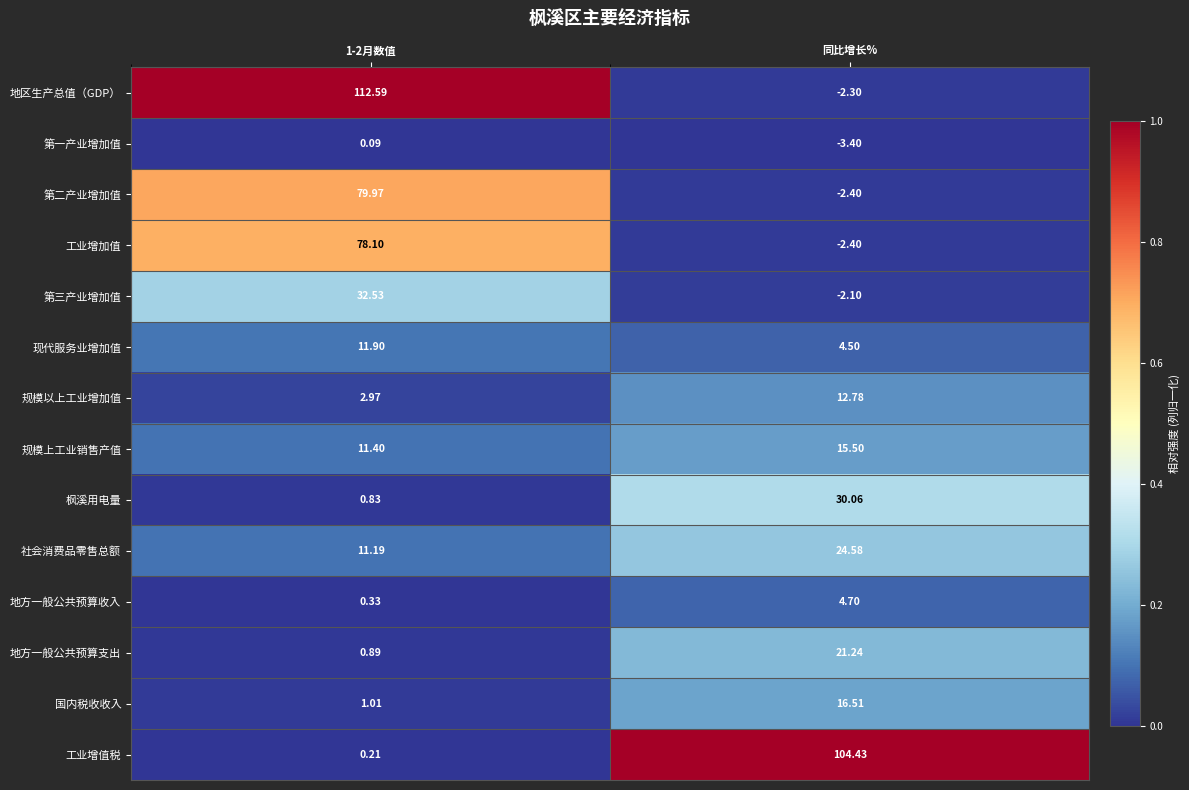

Which series has the largest total across all categories?

地区生产总值（GDP）